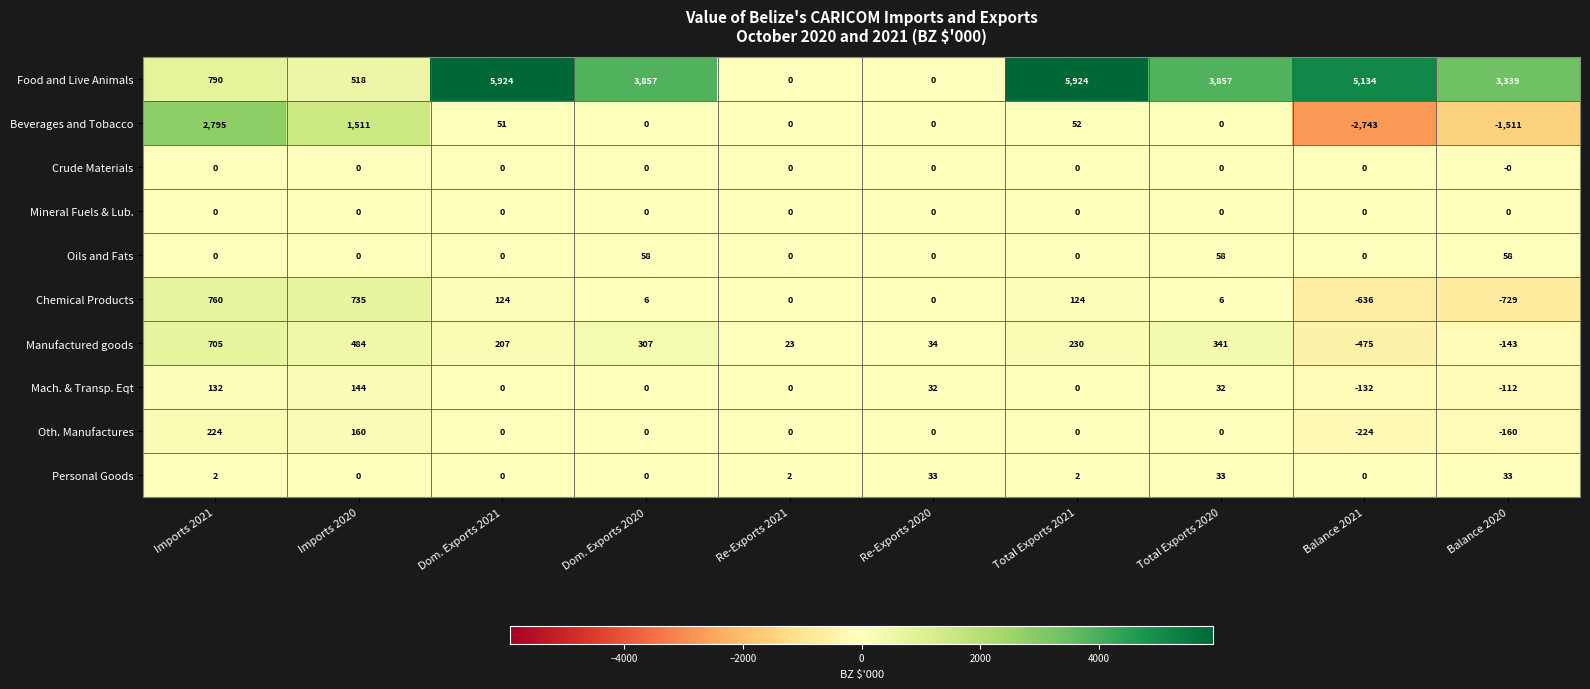

What is the sum of the Oth. Manufactures values at Balance 2021 and Dom. Exports 2020?

-224